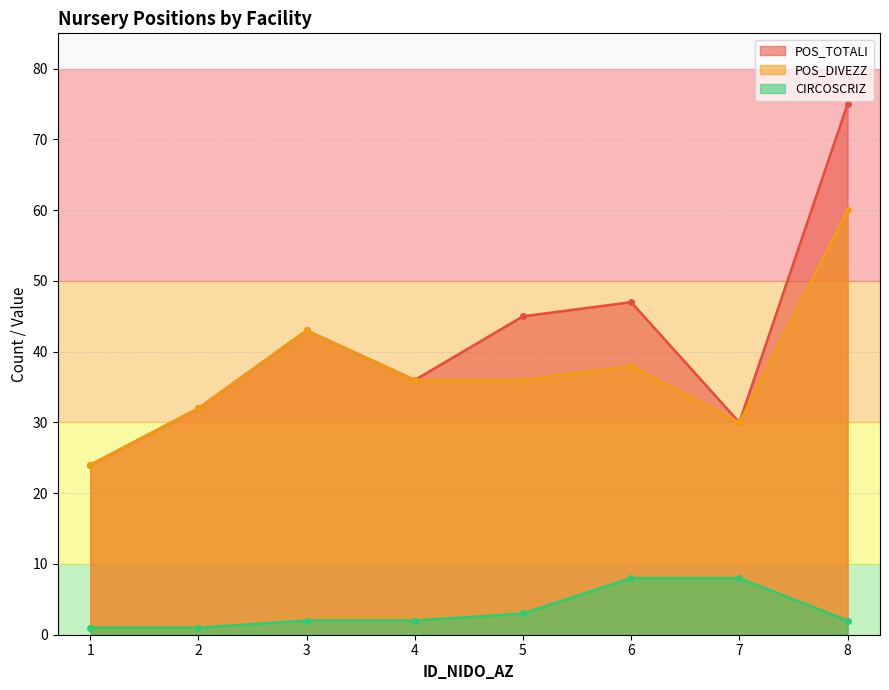

Reading right to left, what are all the values shown in this chart?

POS_TOTALI: 8=75	7=30	6=47	5=45	4=36	3=43	2=32	1=24
POS_DIVEZZ: 8=60	7=30	6=38	5=36	4=36	3=43	2=32	1=24
CIRCOSCRIZ: 8=2	7=8	6=8	5=3	4=2	3=2	2=1	1=1